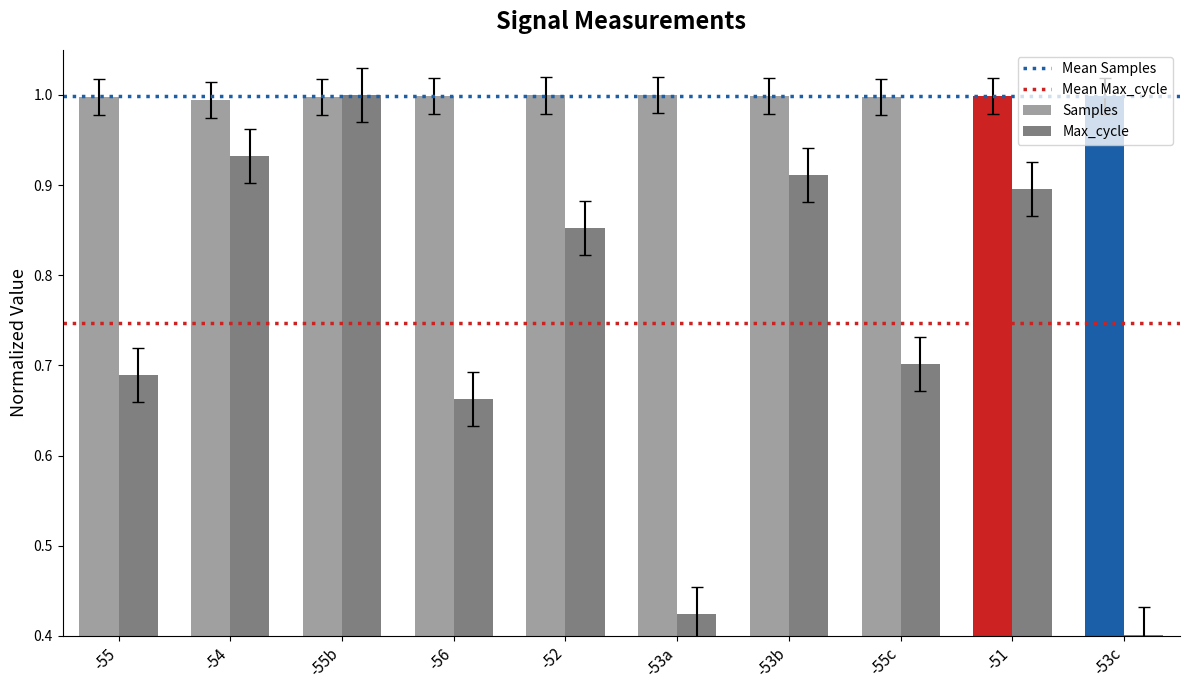

Rank the series by their average value, from lowest to highest.

Max_cycle, Samples